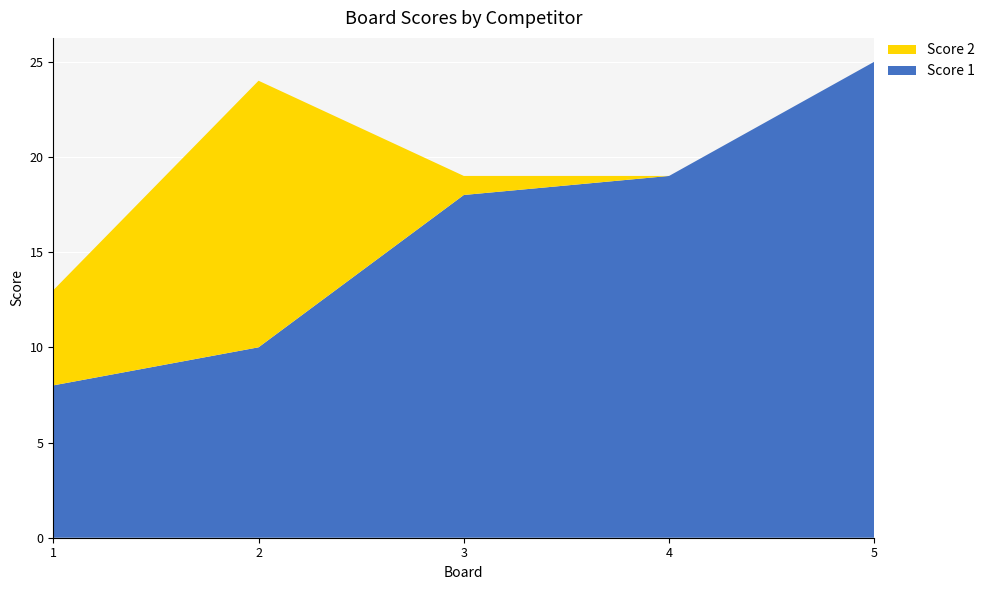

Reading left to right, what are all the values shown in this chart?

Score 1: 1=8	2=10	3=18	4=19	5=25
Score 2: 1=5	2=14	3=1	4=0	5=0